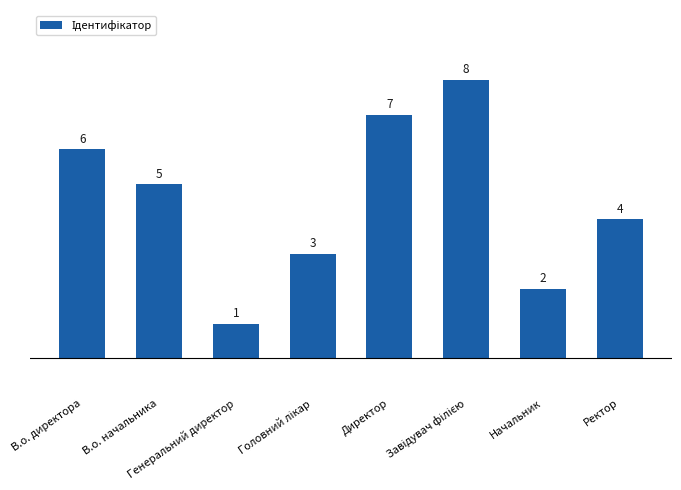

Does the chart contain any negative values?

No